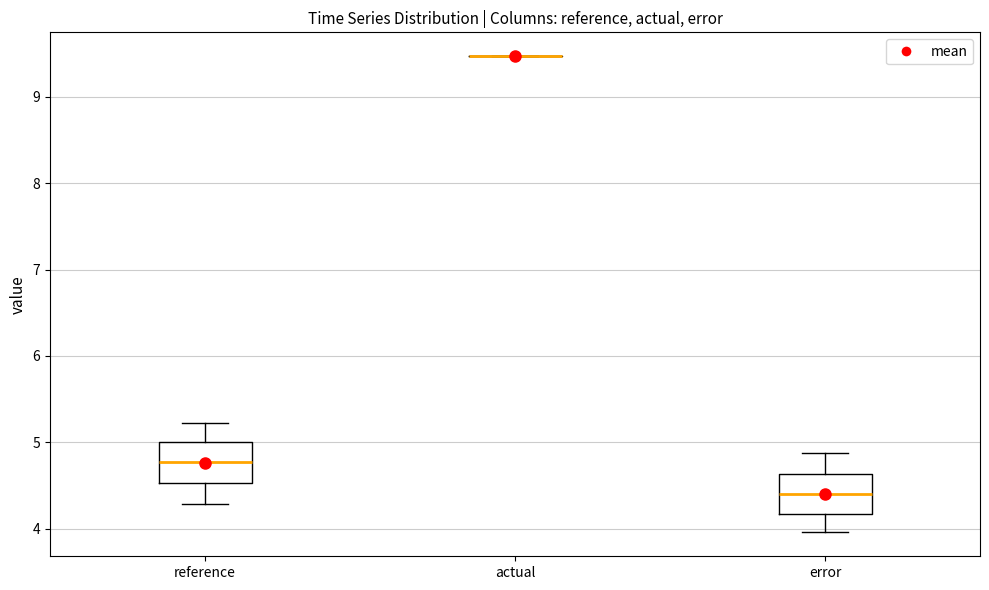

Reading left to right, read every box against the y-axis: the position of its median line, the range the box covers, and the ends of its whiskers. The values are not printed on the chart, so give them approximately, as read against the axis.

reference: median 4.8, box 4.5 to 5.0, whiskers 4.3 to 5.2
actual: box collapsed to a line at 9.5, whiskers 9.5 to 9.5
error: median 4.4, box 4.2 to 4.6, whiskers 4.0 to 4.9